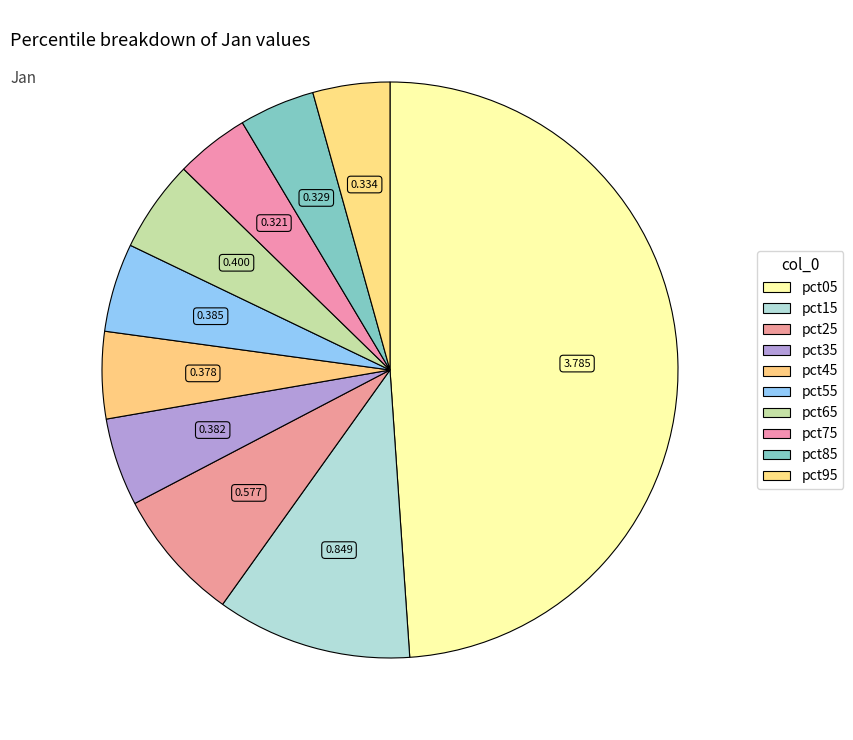

What portion of the pie excludes pct25?

92.5%